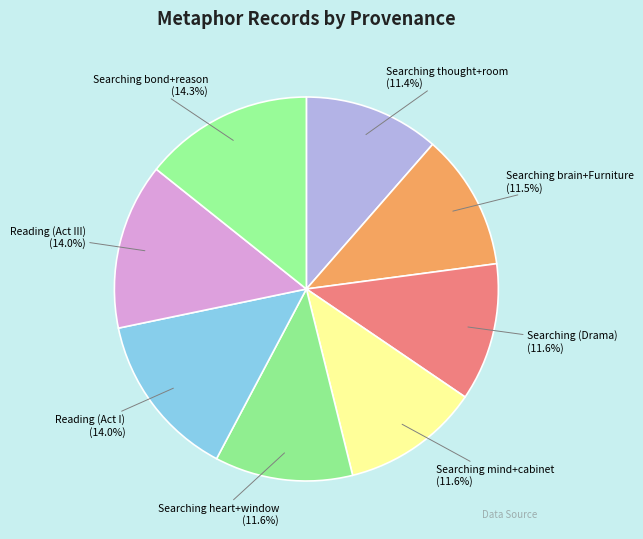

To the nearest percent, what portion does Reading (Act III) represent?

14%